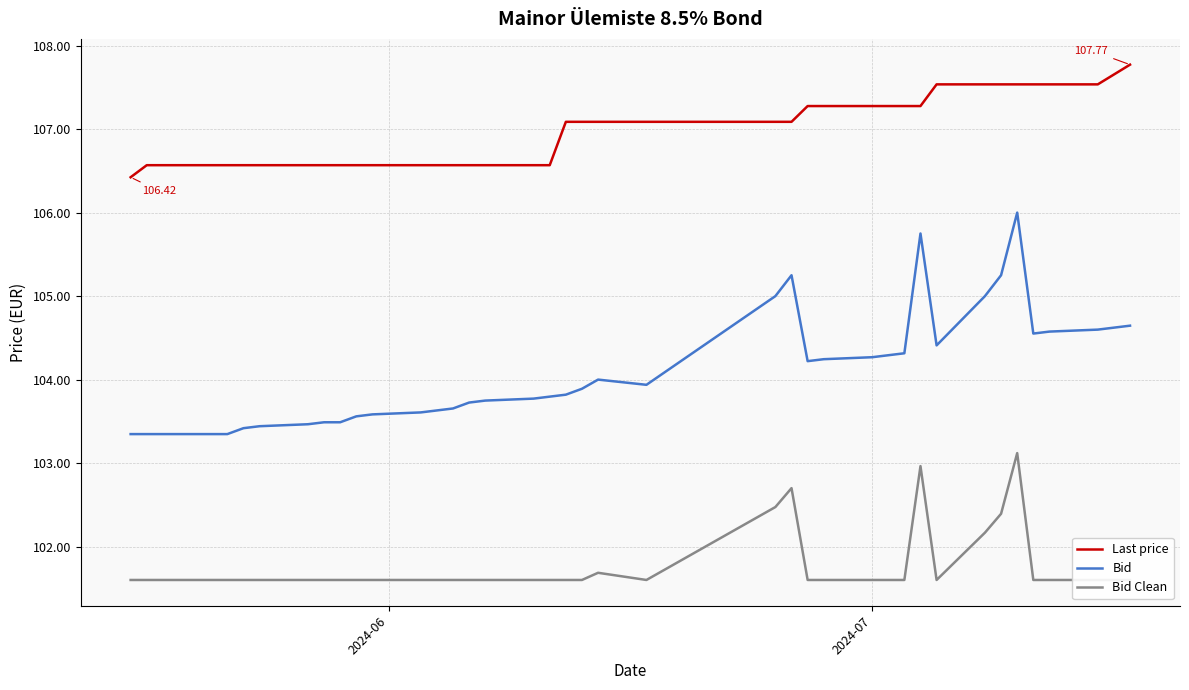

True or false: Last price and Bid cross at least once.

False